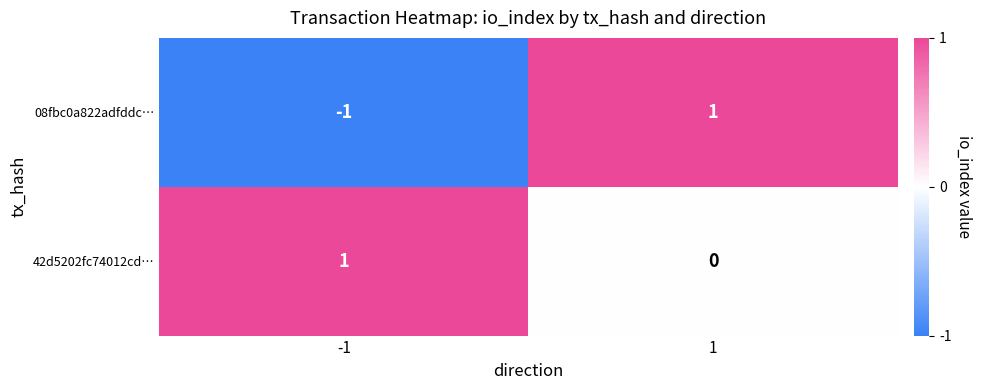

Which series has the largest range (max minus min)?

08fbc0a822adfddc…